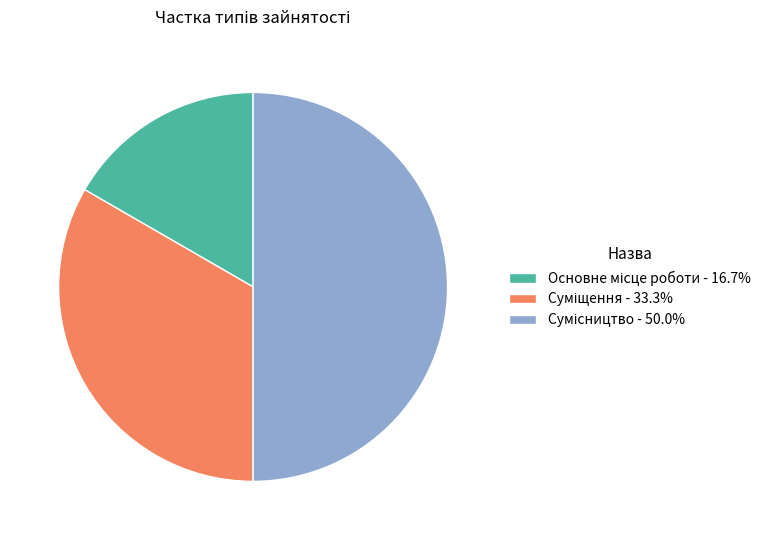

Rank the categories by value from lowest to highest.

Основне місце роботи, Суміщення, Сумісництво